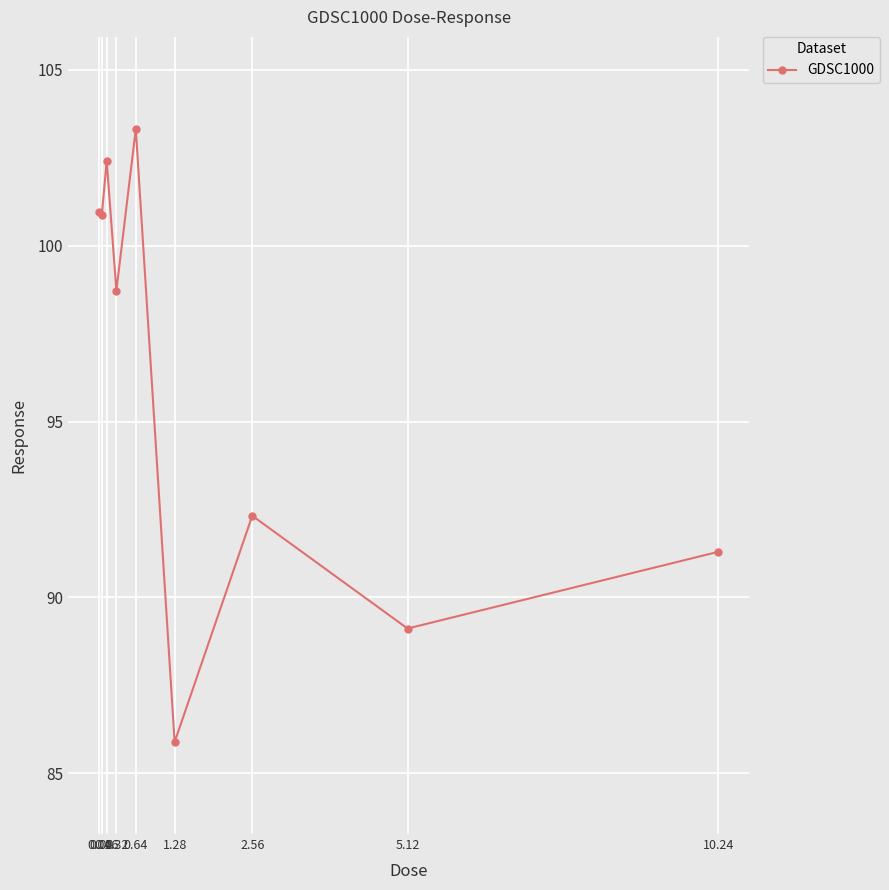

How many lines are shown in the chart?

1